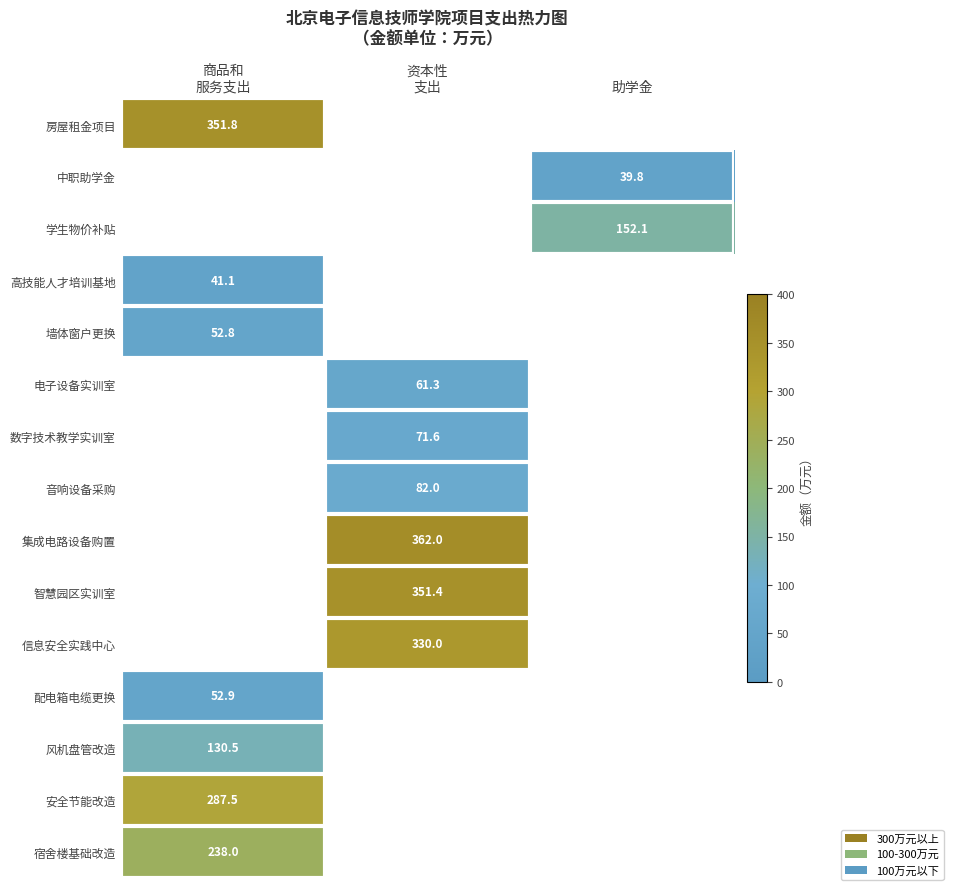

What is the total value across all series at 资本性
支出?

1258.4